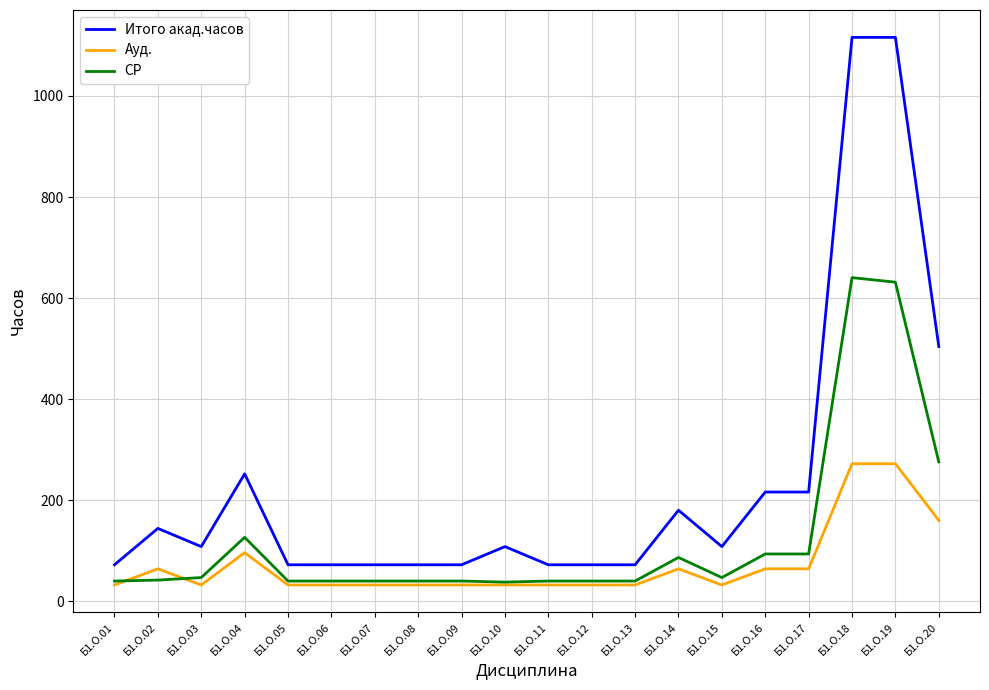

What is the sum of the СР values at Б1.О.02 and Б1.О.04?

168.0